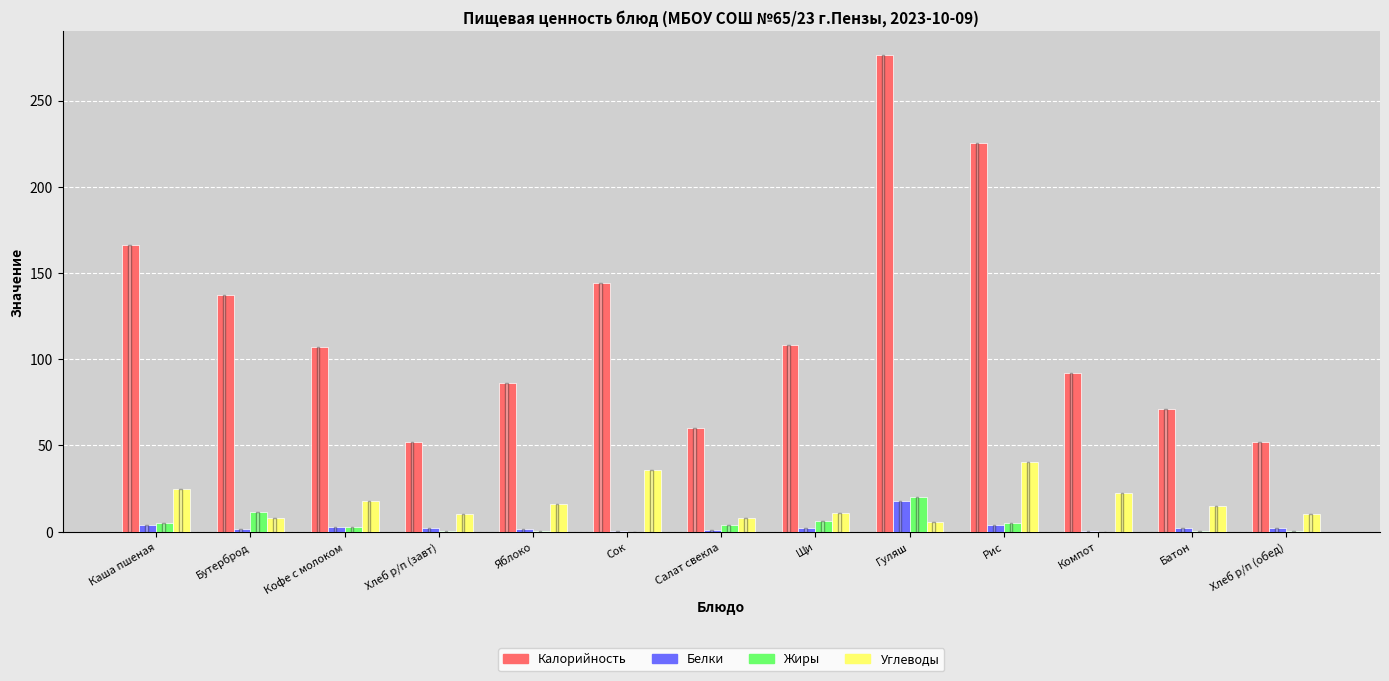

Count the number of categories in the chart.

13